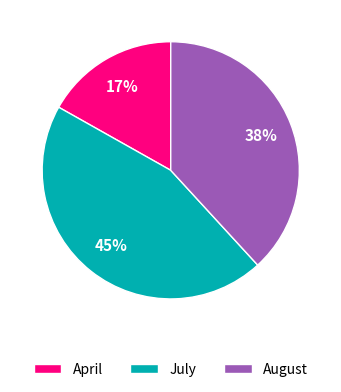

What is the smallest slice in the pie chart?

April